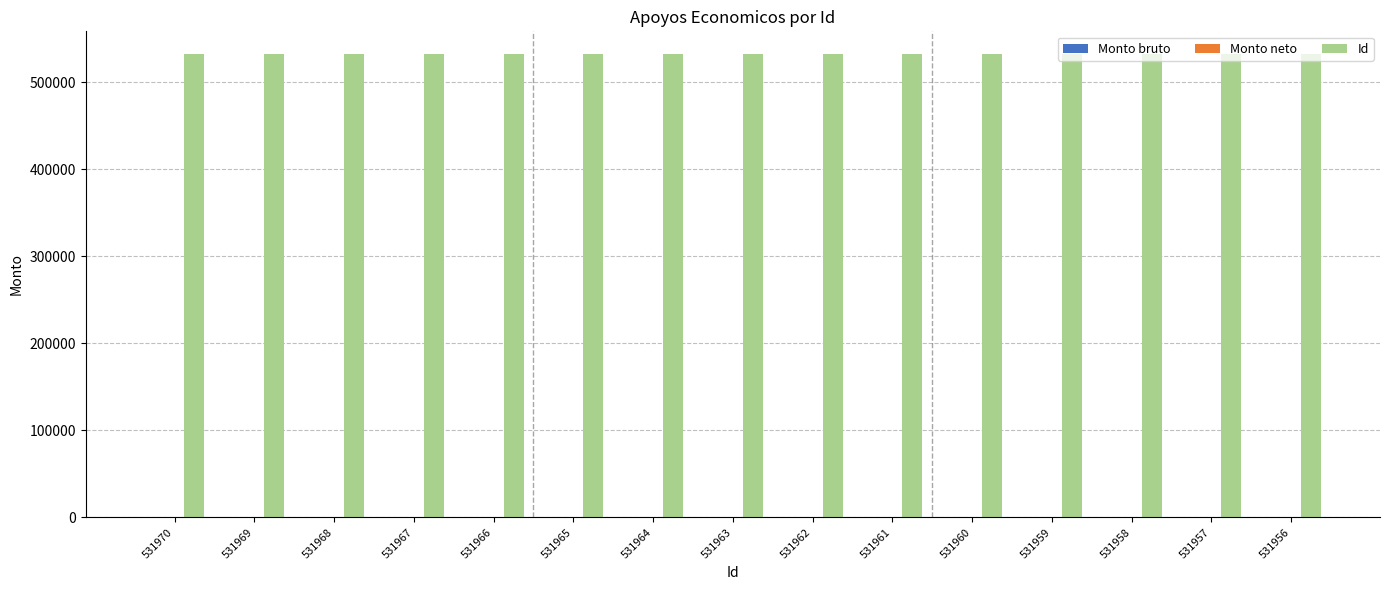

How many series are shown in this chart?

1